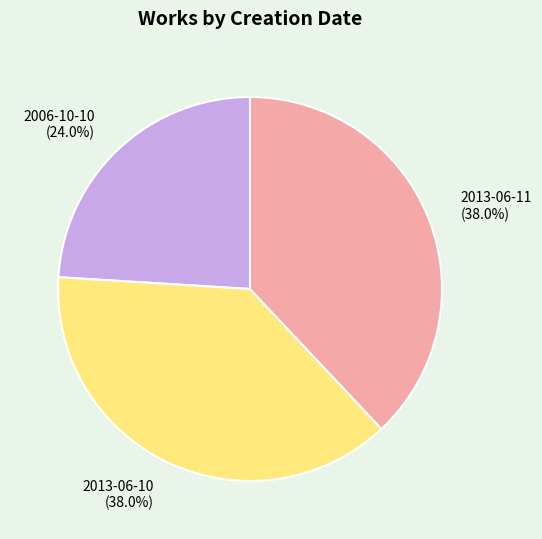

Count the number of slices in the pie.

3